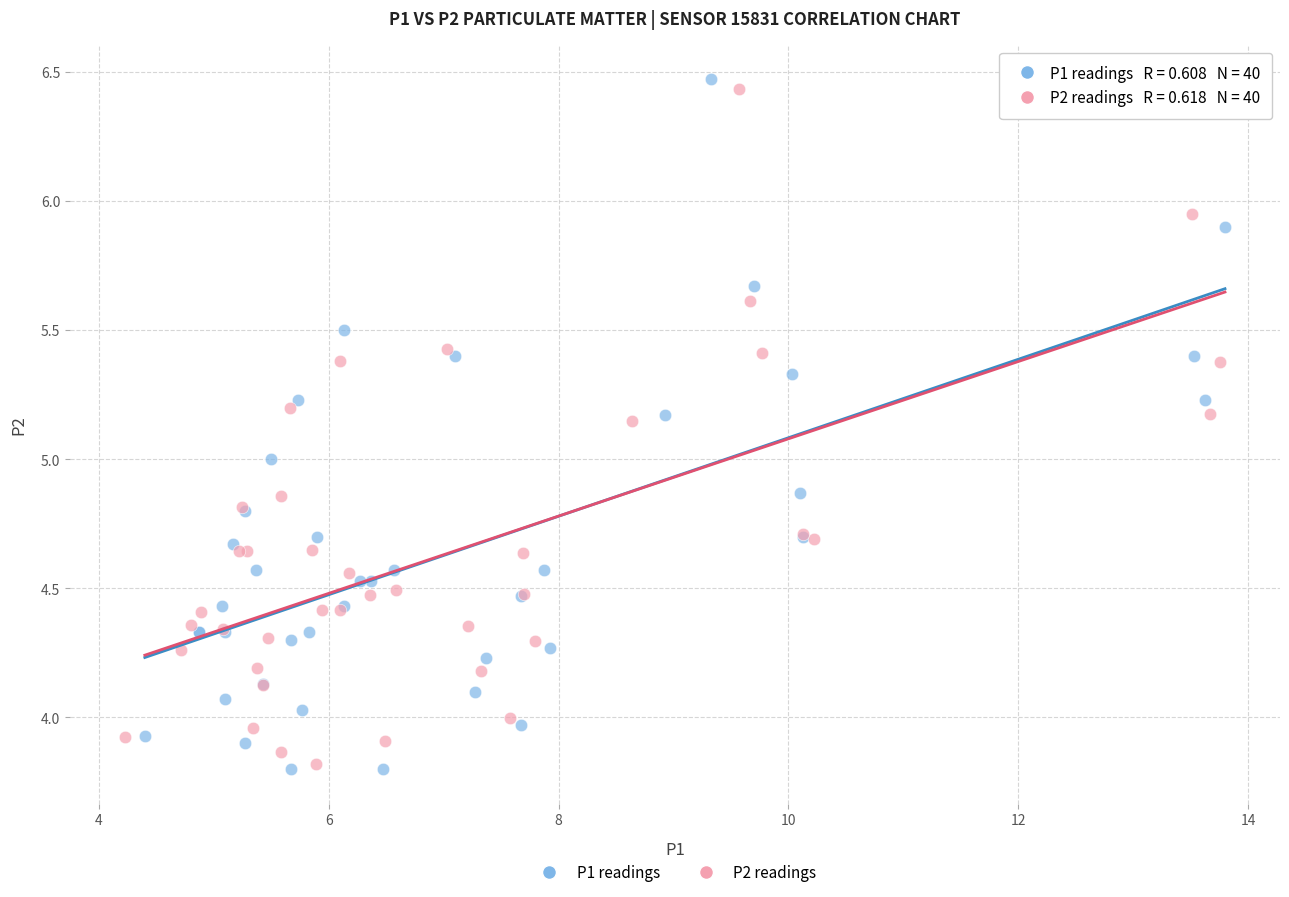

What are all the series names shown in the legend?

P1 readings, P2 readings